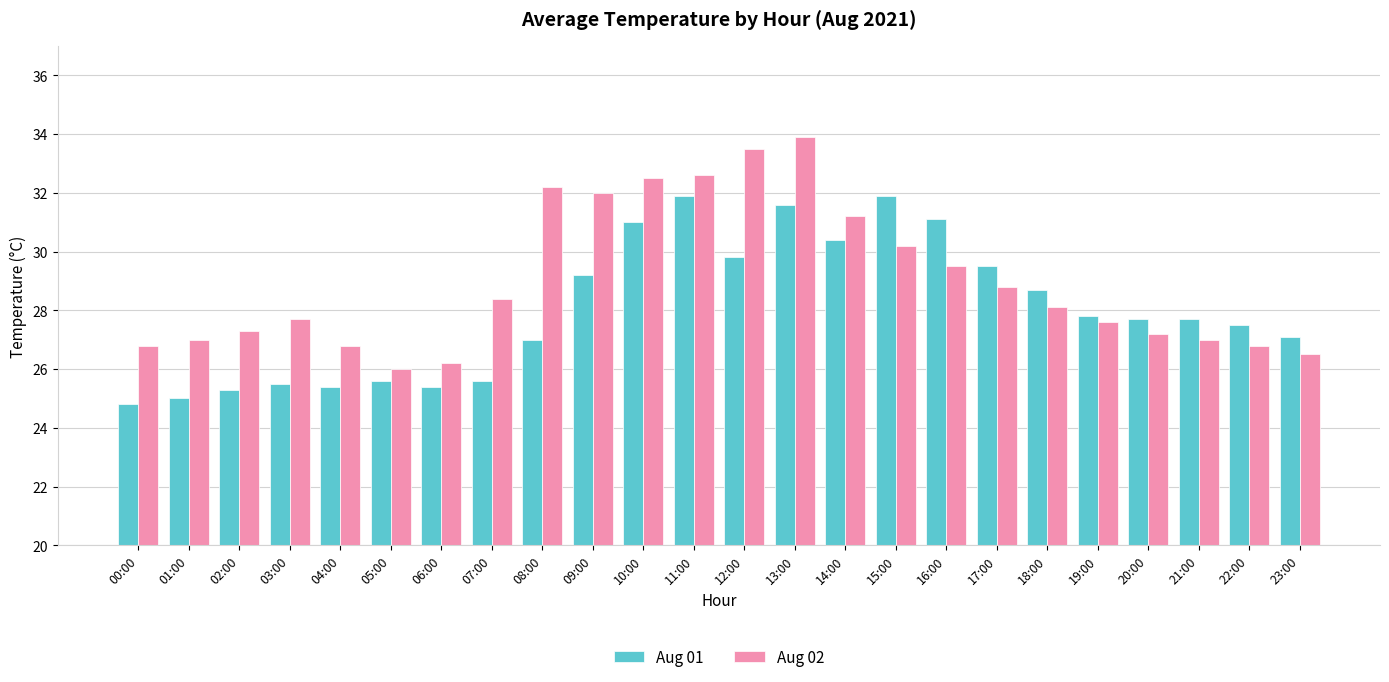

Which series has the largest total across all categories?

Aug 02